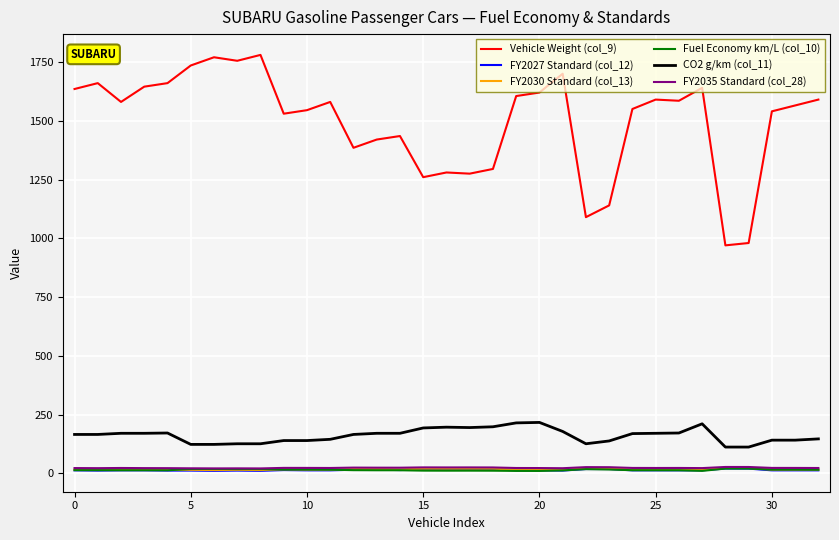

What is the maximum value shown in the chart?

1780.0